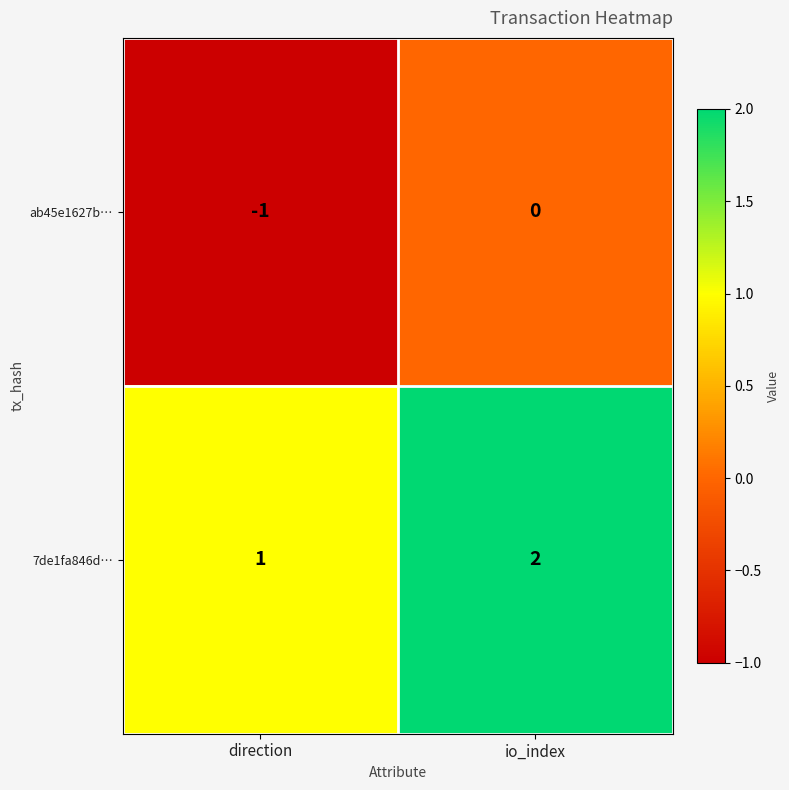

What is the spread (max minus min) of values at io_index?

2